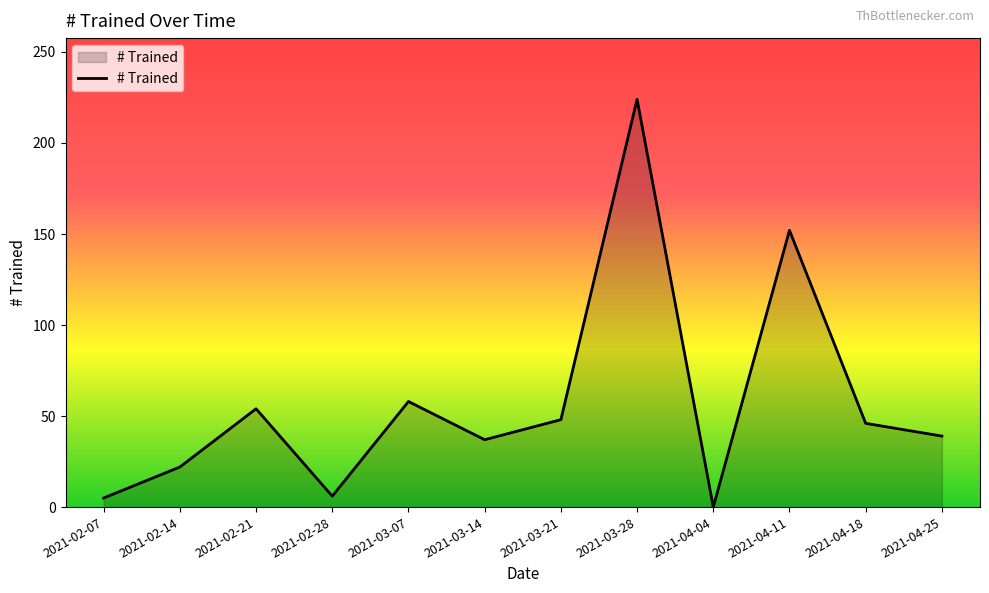

Is it true that the value at 2021-02-28 is 6?

True